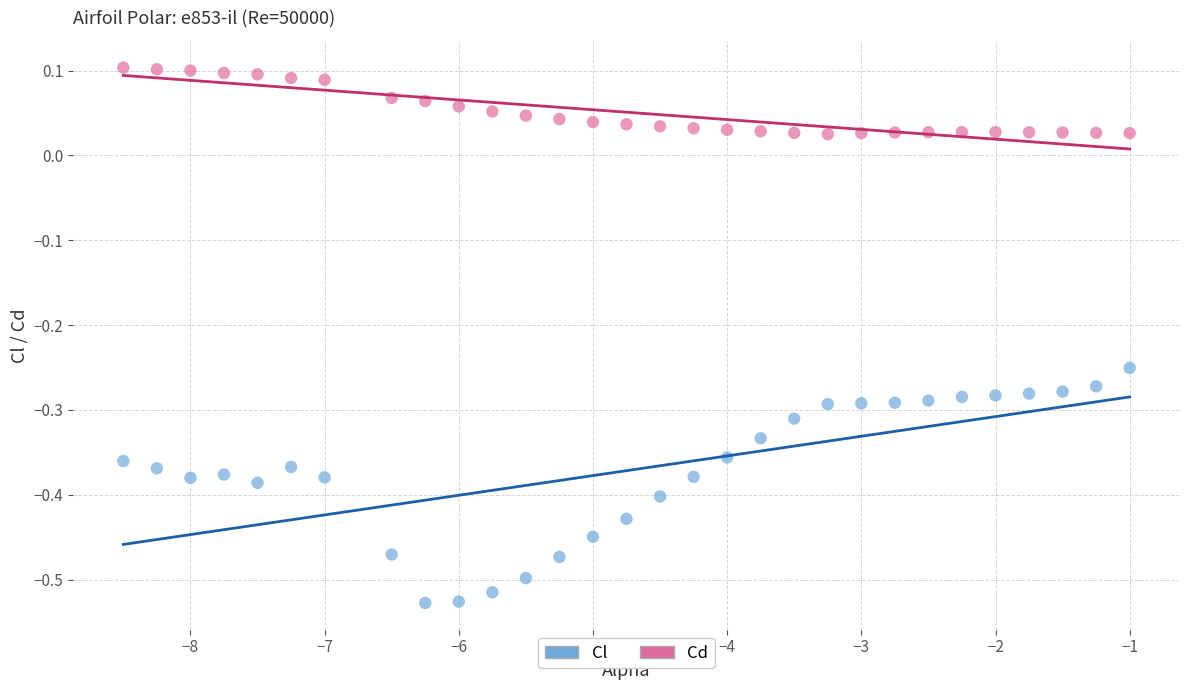

Across all data points, what is the range of X values (max minus min)?

7.5